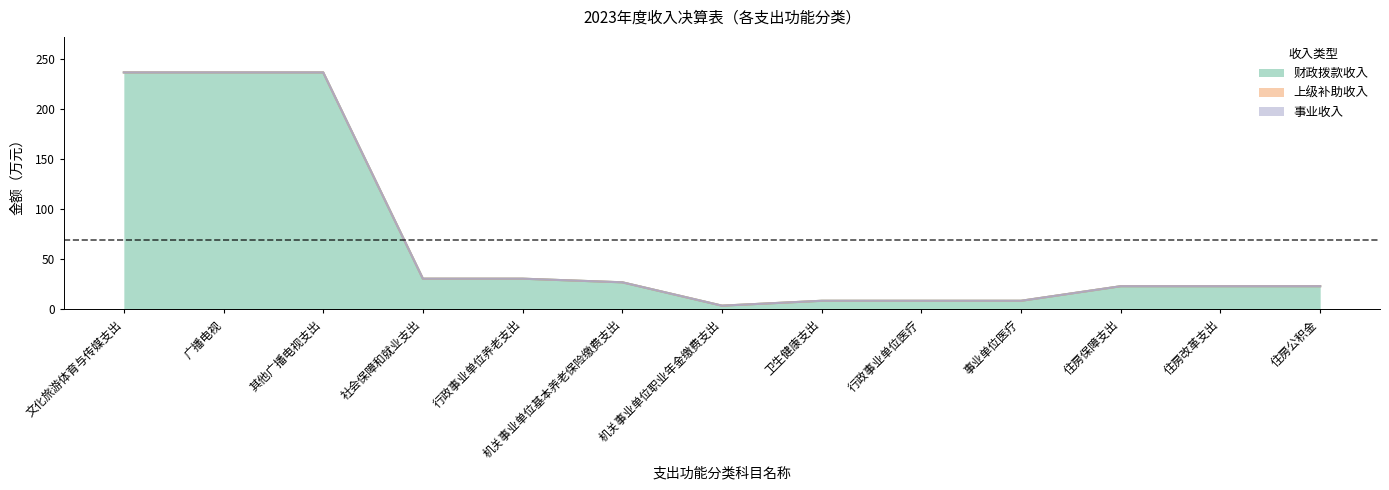

What position from the left is 事业单位医疗?

10